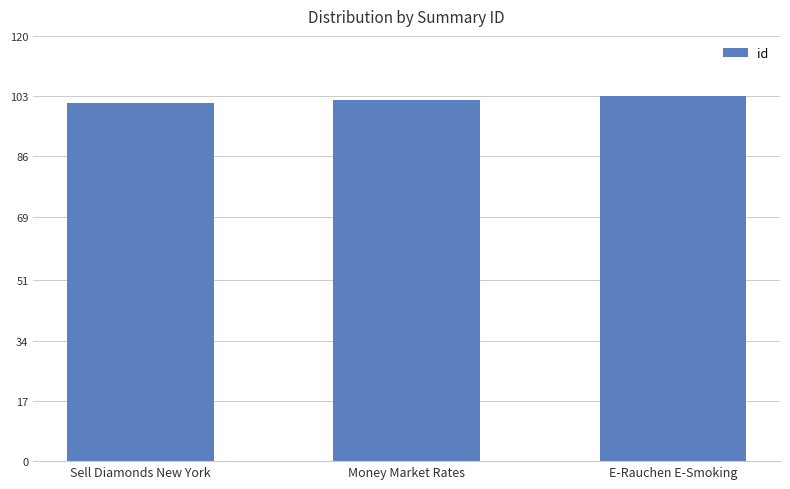

Reading left to right, list all the values displayed in this chart.

101	102	103